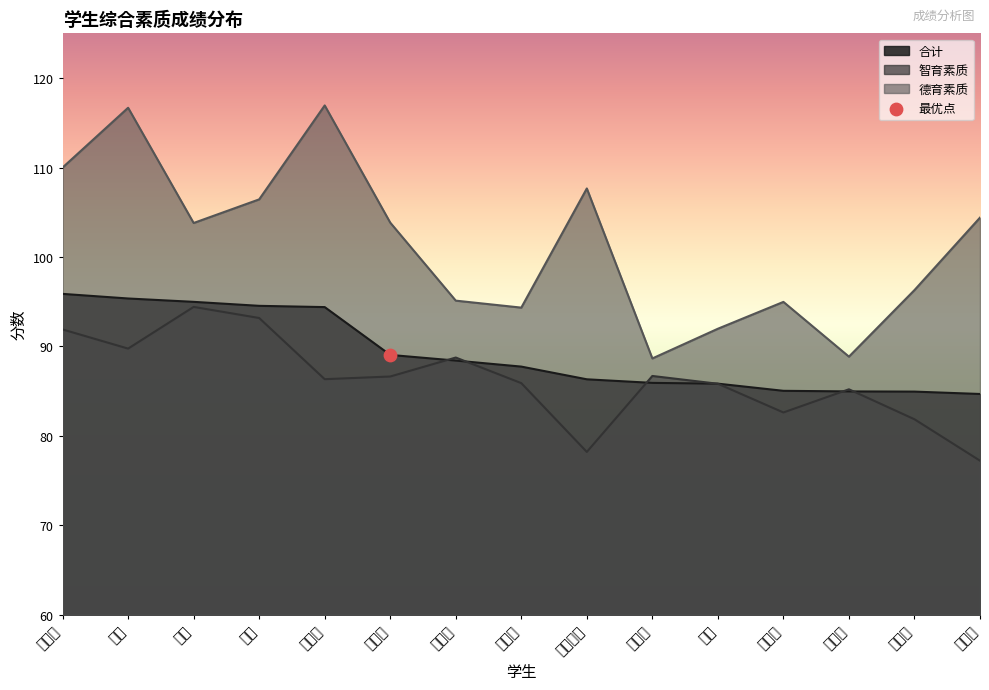

Is the value of 智育素质 at 谢武恒 greater than the value of 合计 at 李寓?

No